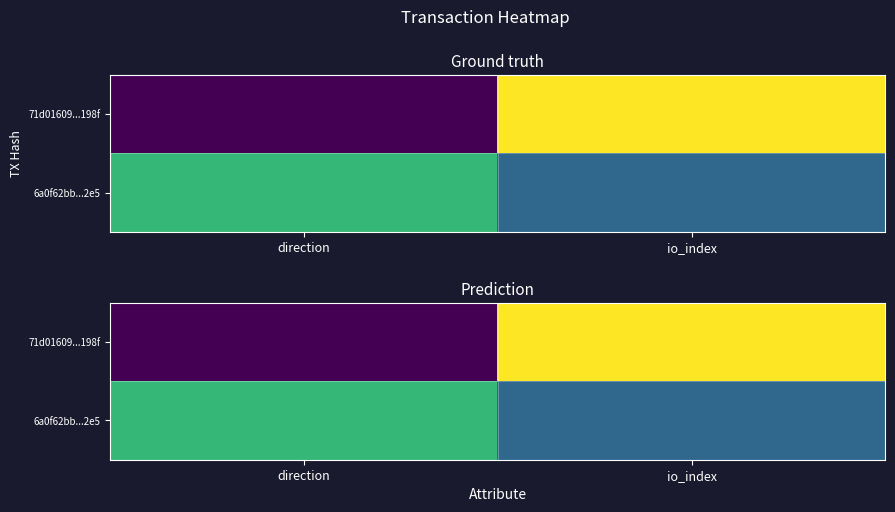

At which label is 6a0f62bb...2e5 closest to 0?

io_index